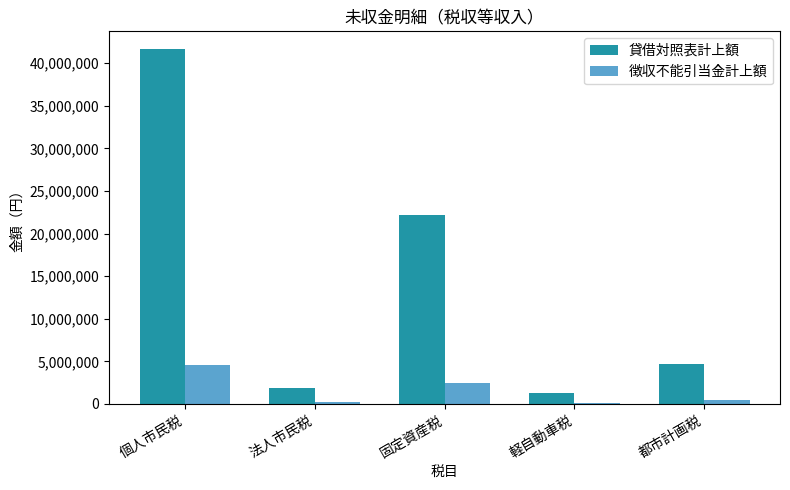

What is the smallest value displayed?

137632